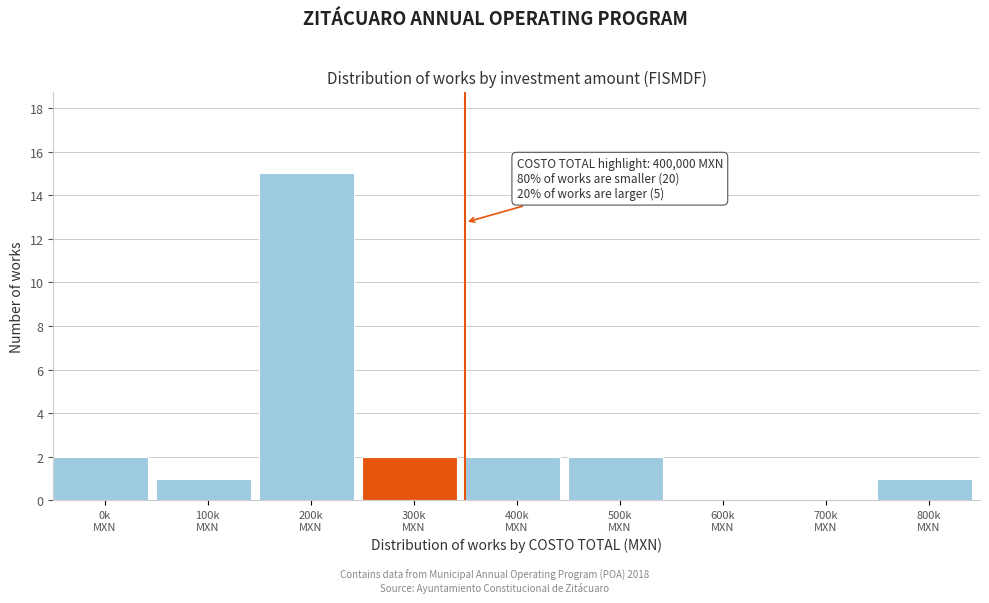

What is the sum of all values?

25